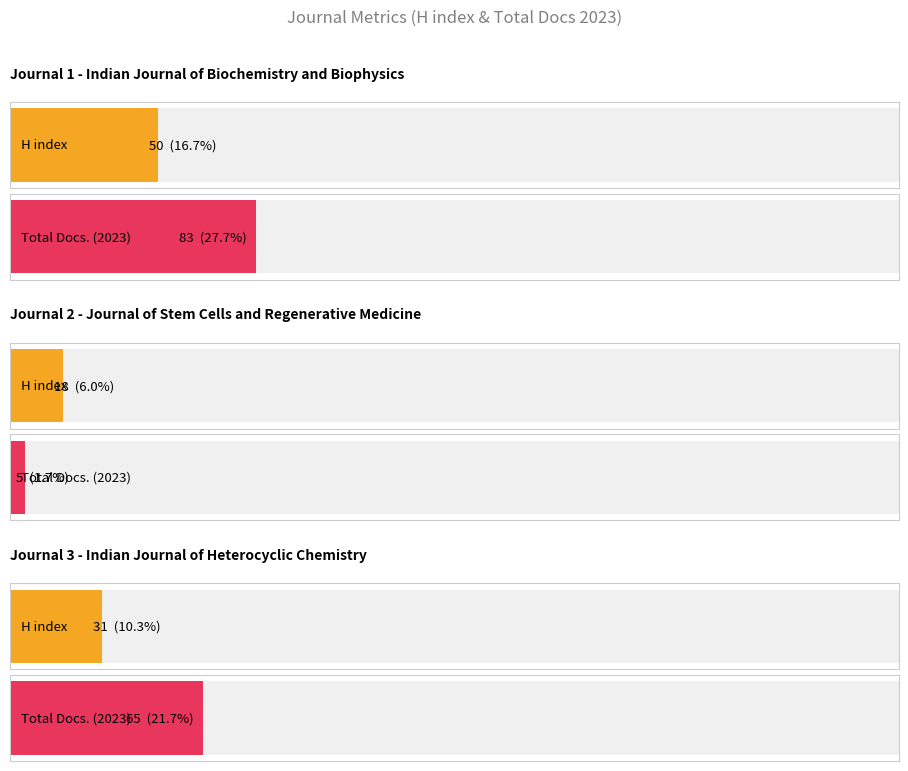

What is the label of the 2nd bar from the left?

Journal of Stem Cells and
Regenerative Medicine